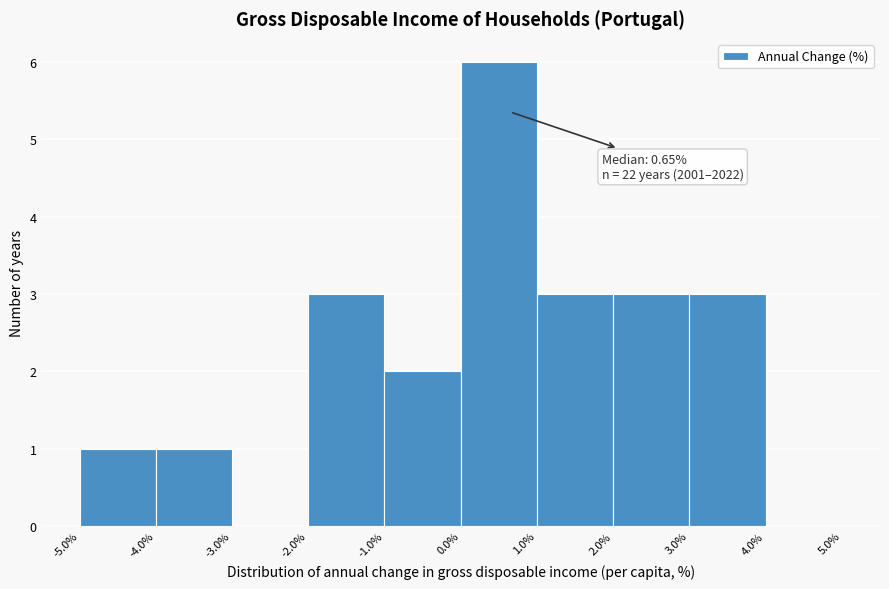

Which range on the x-axis has the tallest bar?

0.0% to 1.0%